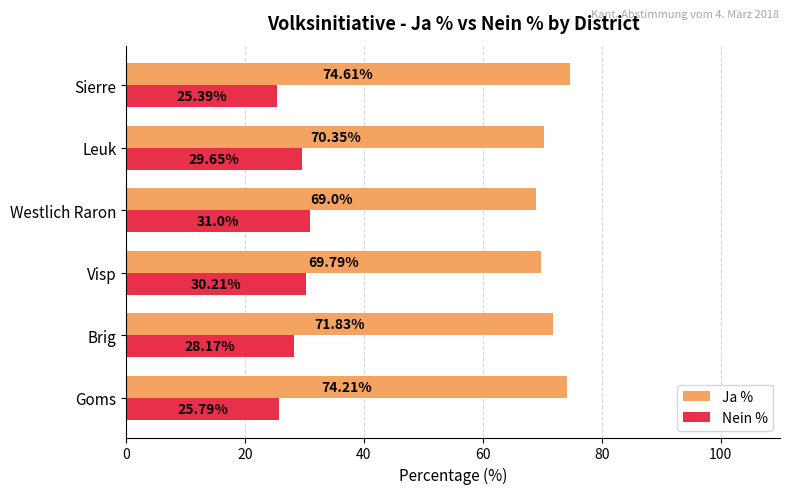

What is the spread (max minus min) of values at Sierre?

49.2